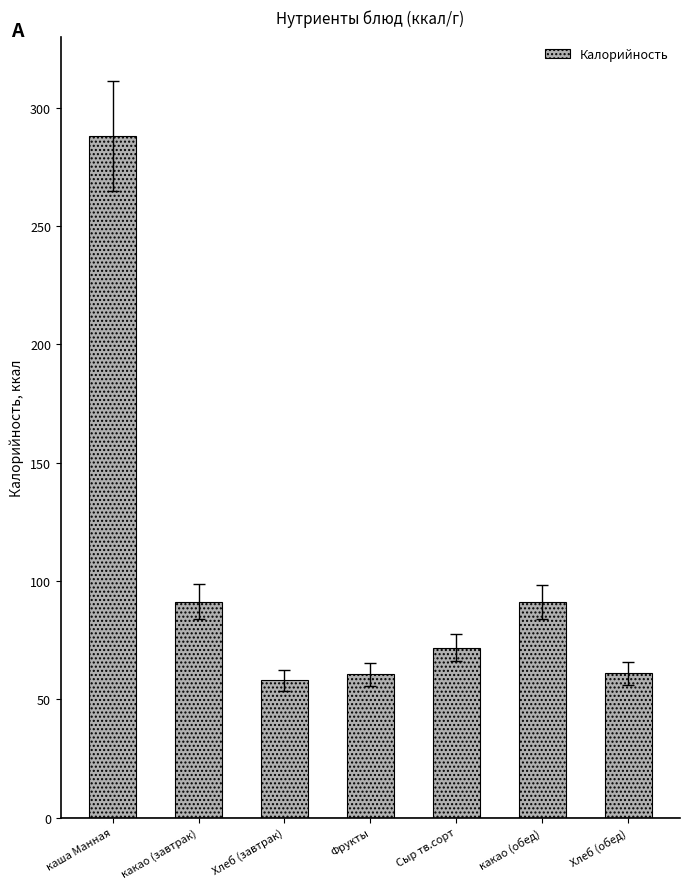

What value does the data have at Хлеб (завтрак)?

57.9